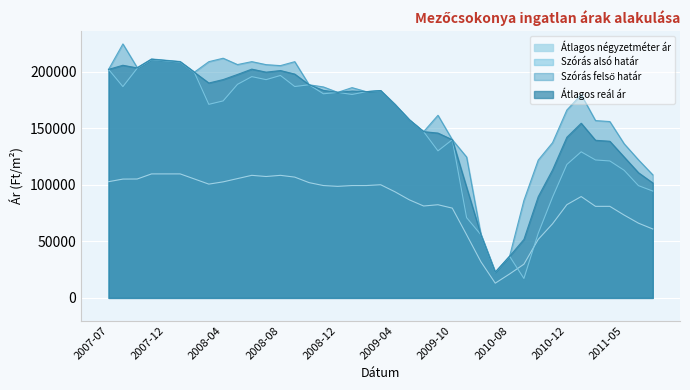

At which label does Átlagos reál ár reach its minimum?

2010-07